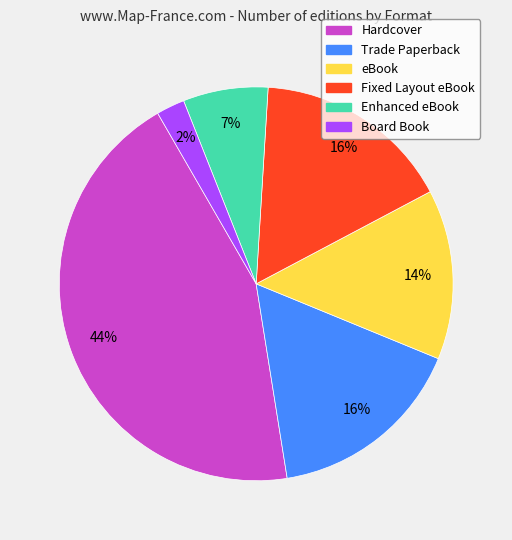

Which slice is the largest?

Hardcover